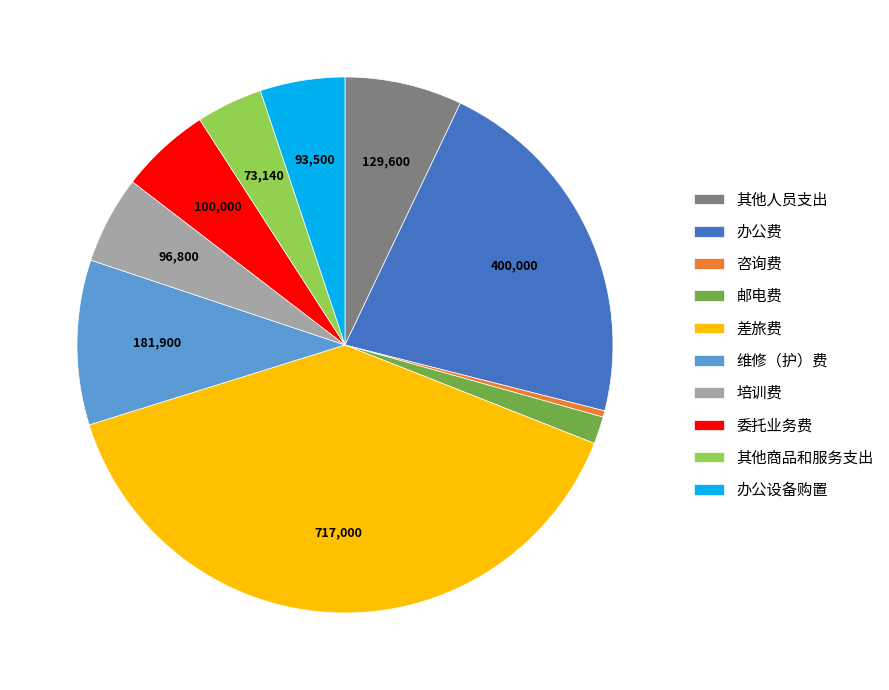

Combined, do 办公费 and 其他人员支出 account for over 50%?

No